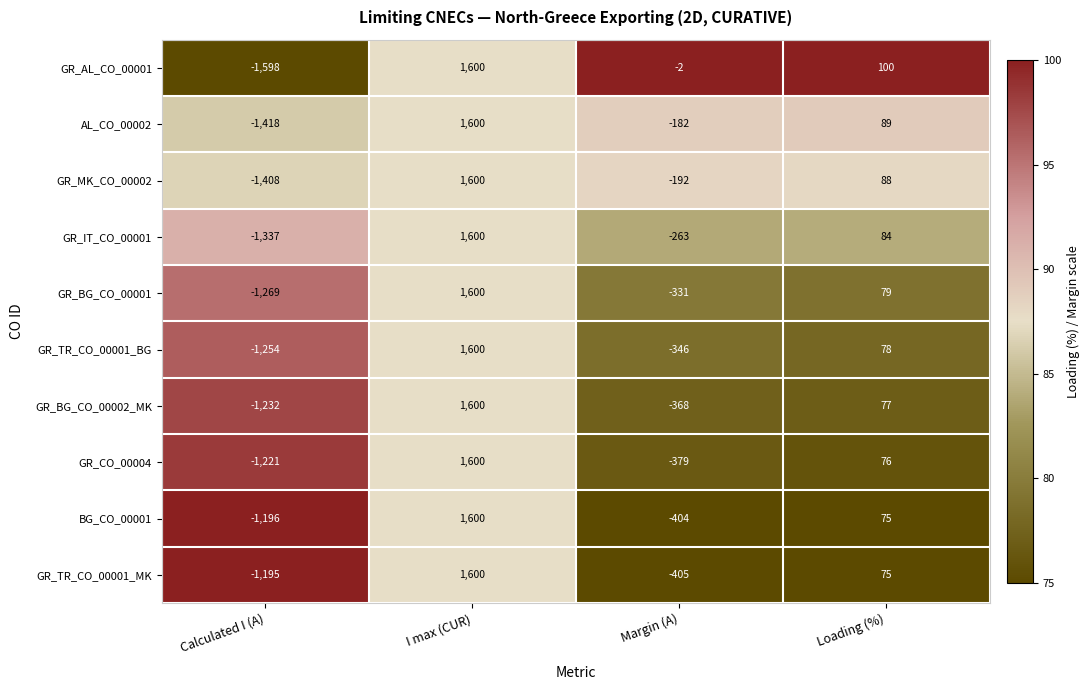

Rank the series at Margin (A) from highest to lowest value.

GR_AL_CO_00001, AL_CO_00002, GR_MK_CO_00002, GR_IT_CO_00001, GR_BG_CO_00001, GR_TR_CO_00001_BG, GR_BG_CO_00002_MK, GR_CO_00004, BG_CO_00001, GR_TR_CO_00001_MK